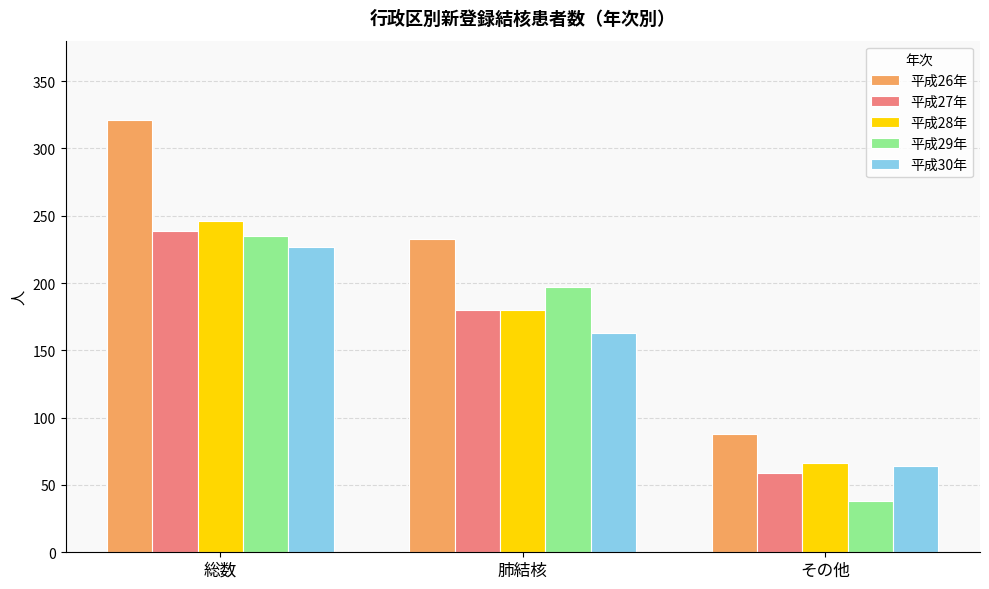

At which label does 平成29年 first exceed 197?

総数